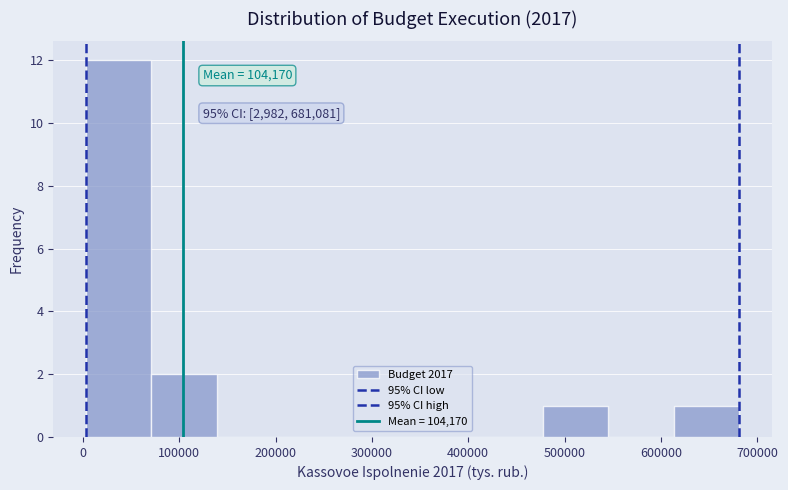

Over which range of the x-axis is the bar tallest?

0 to 70000